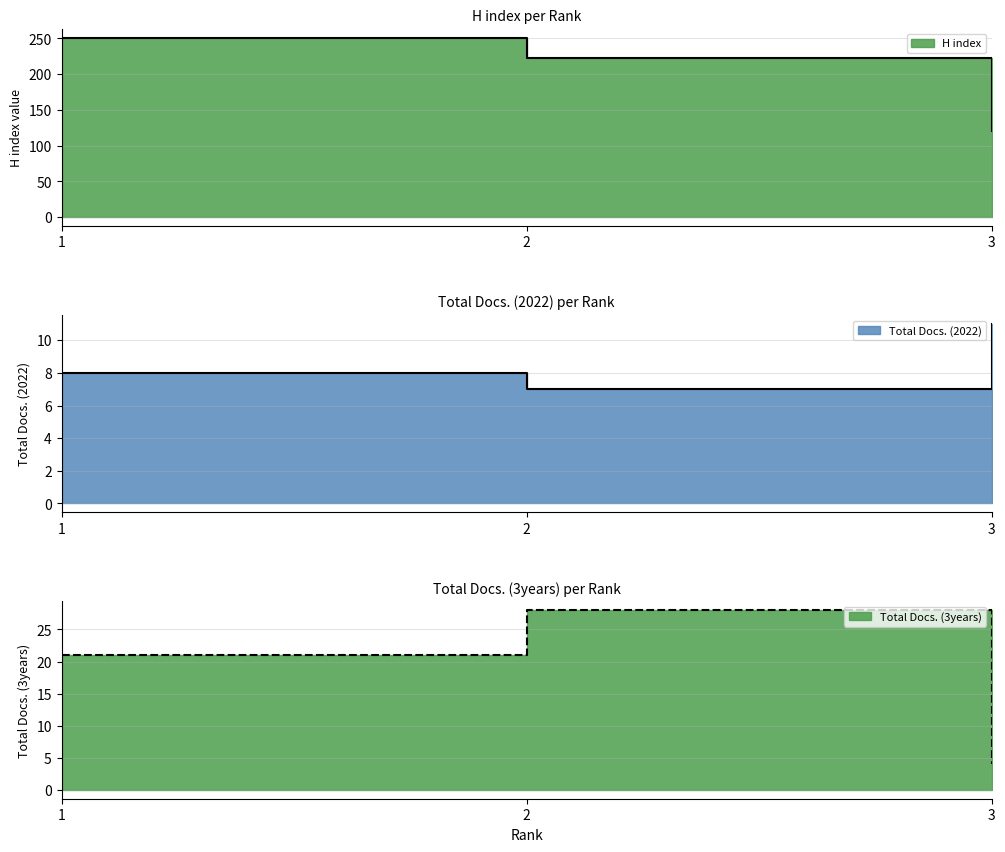

What is the difference between the Total Docs. (3years) values at 3 and 2?

24